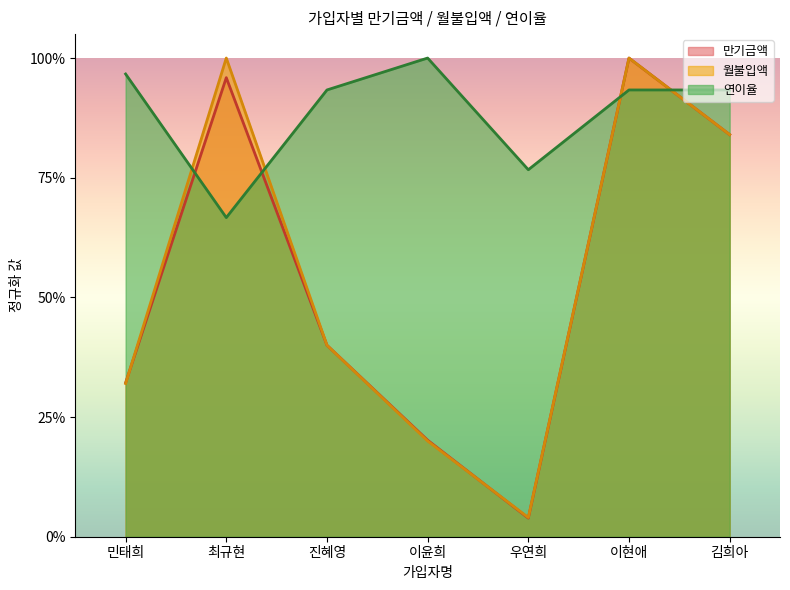

How many interior local peaks does the 연이율 series have?

1